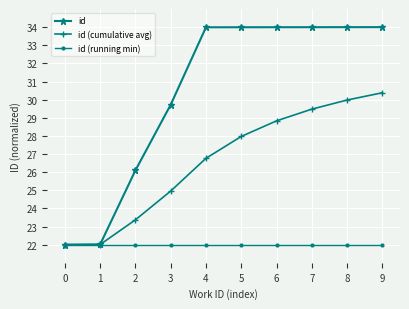

The id series shows 11.3 at 0. True or false?

False